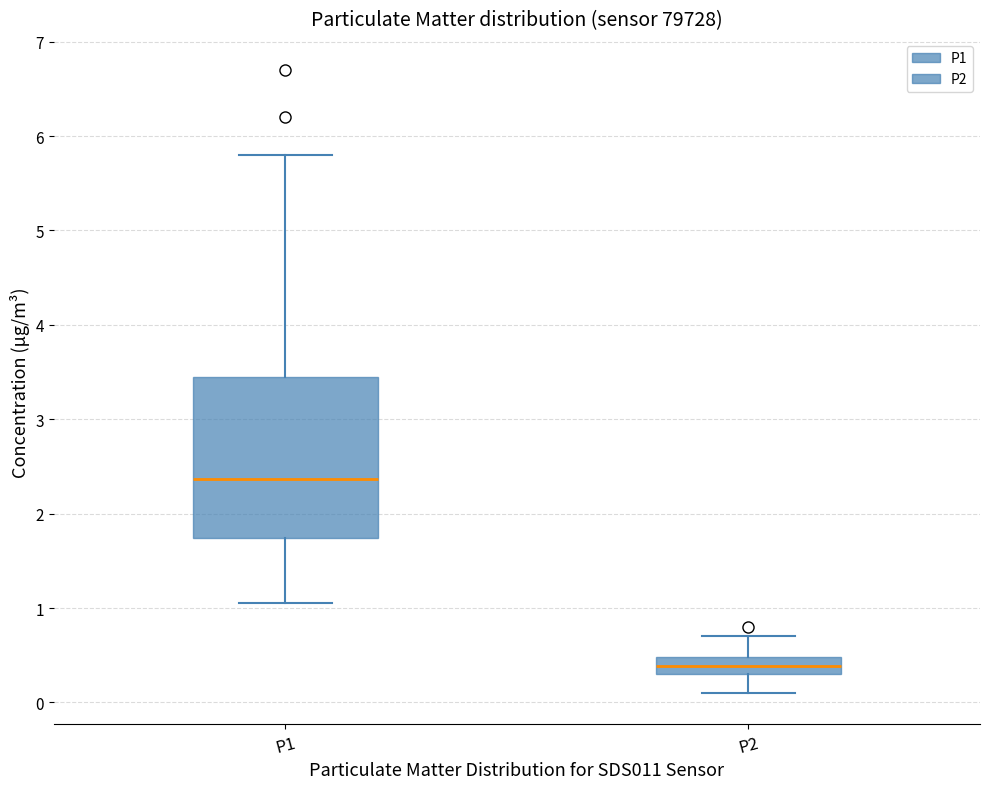

Which box's median line is the highest?

P1